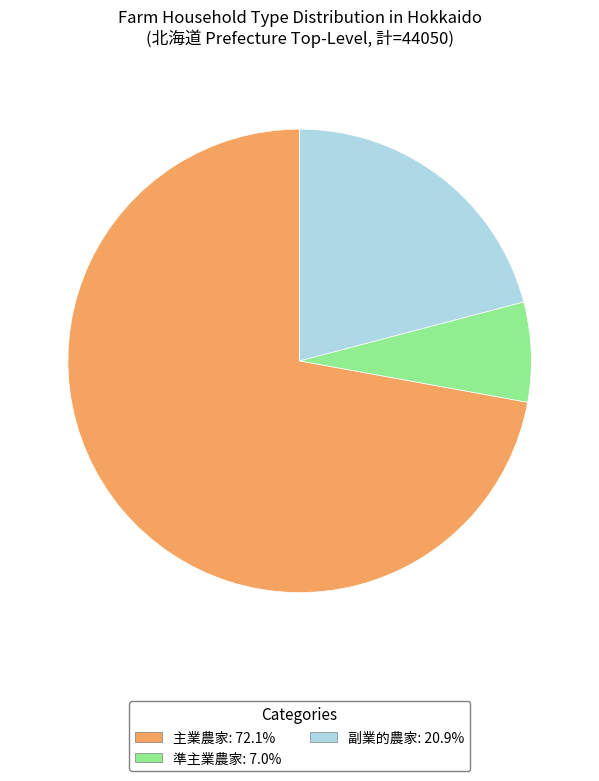

Is there any slice that represents more than half of the pie?

Yes